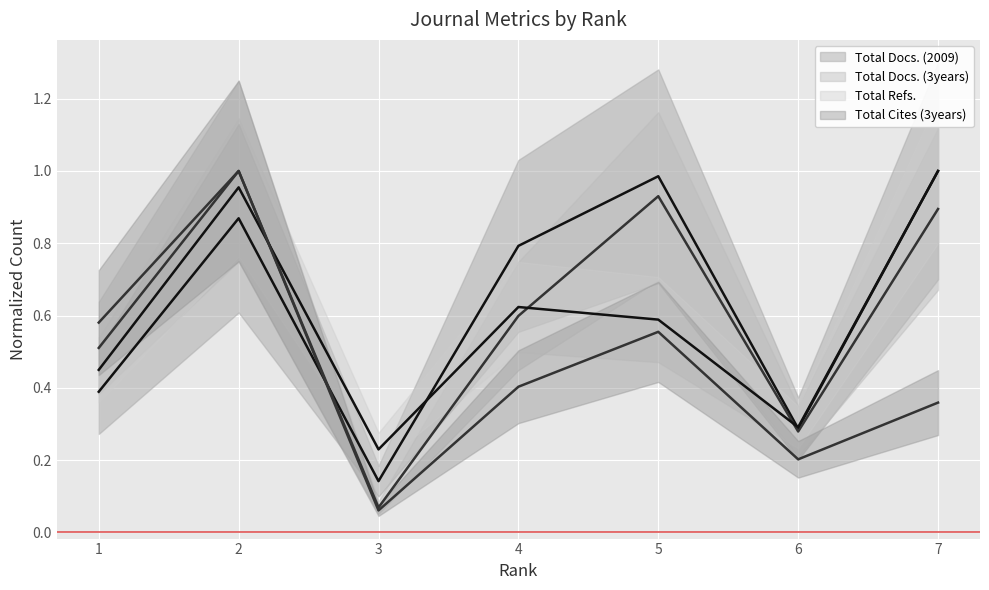

What is the sum of all Total Cites (3years) values?

3.2